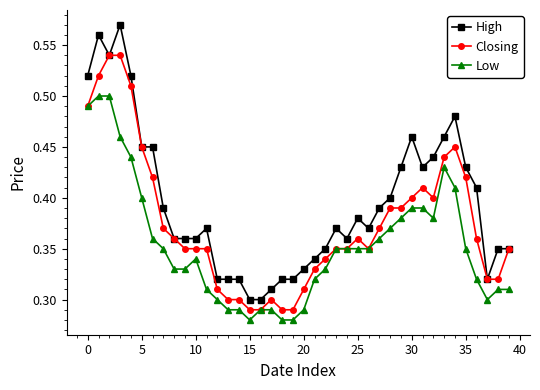

True or false: High and Low cross at least once.

False